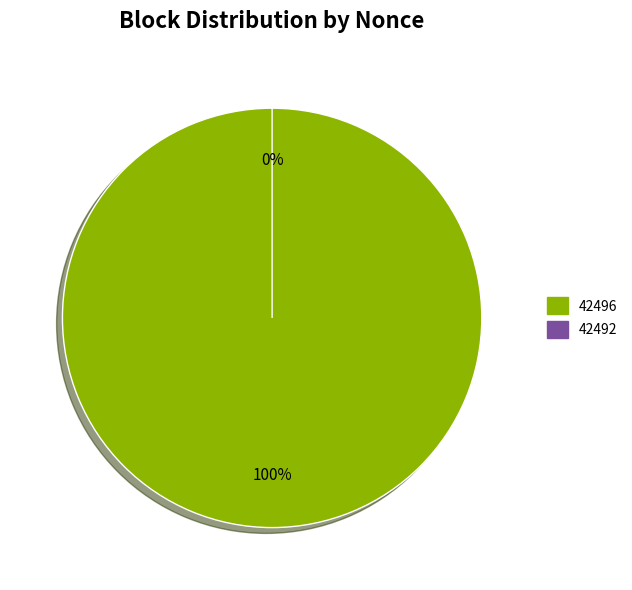

True or false: 42492 accounts for 1% of the total.

False